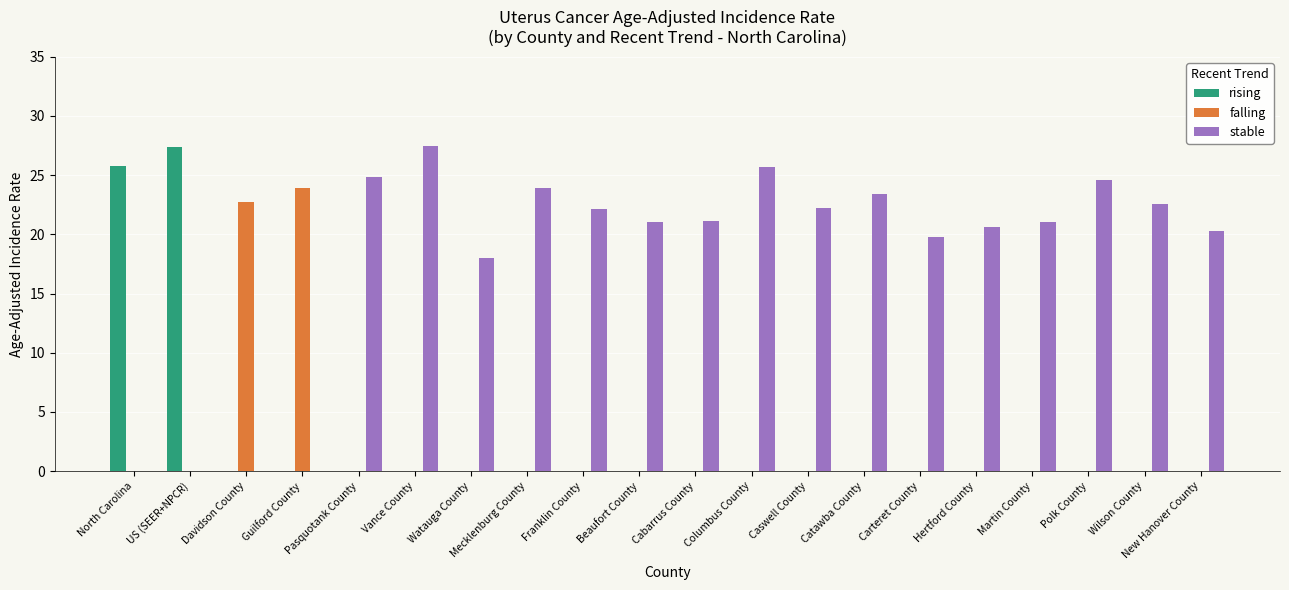

What is the average value of the falling series?

2.3